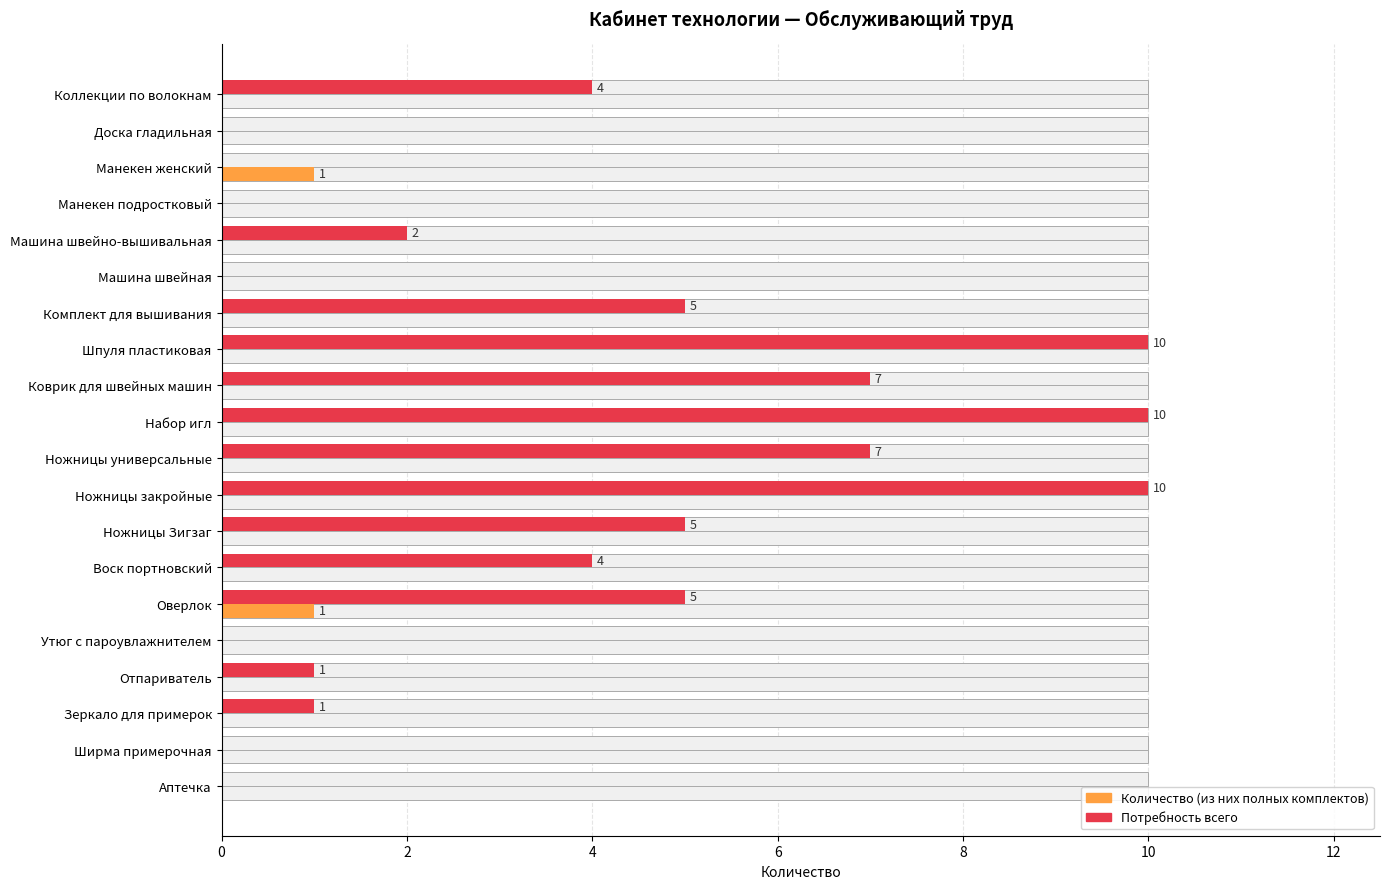

How many bars are there in each group?

2